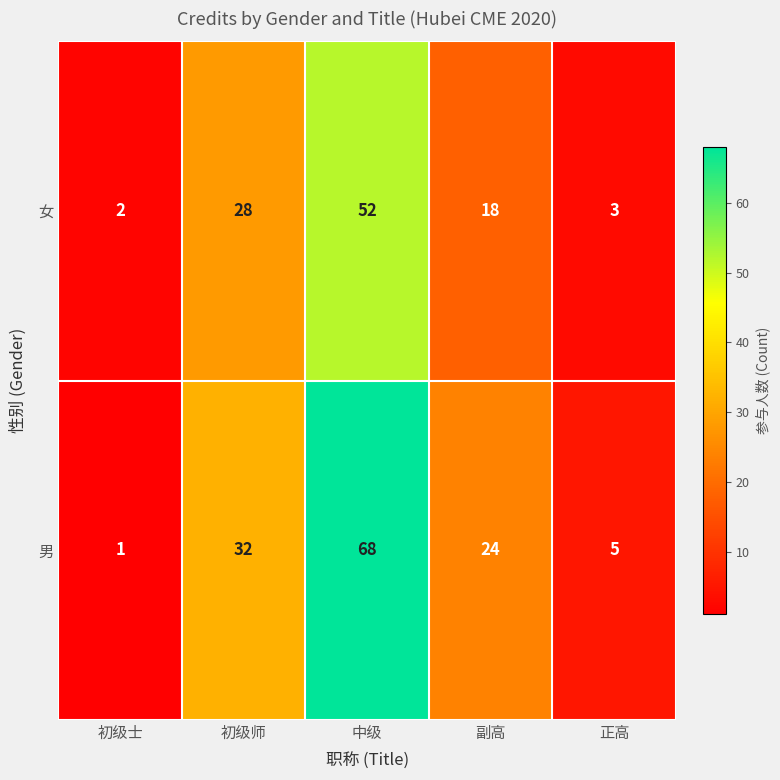

What value does the 女 series have at 副高?

18